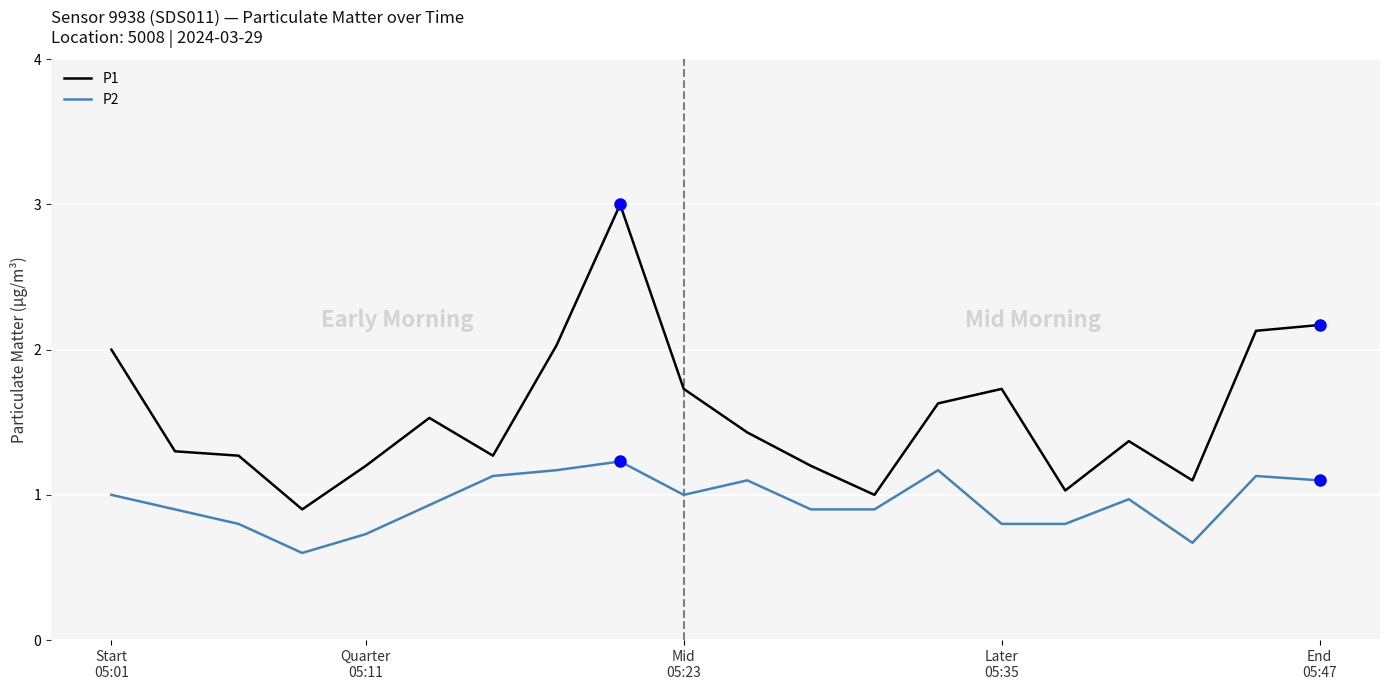

What is the highest value of the P1 series?

3.0